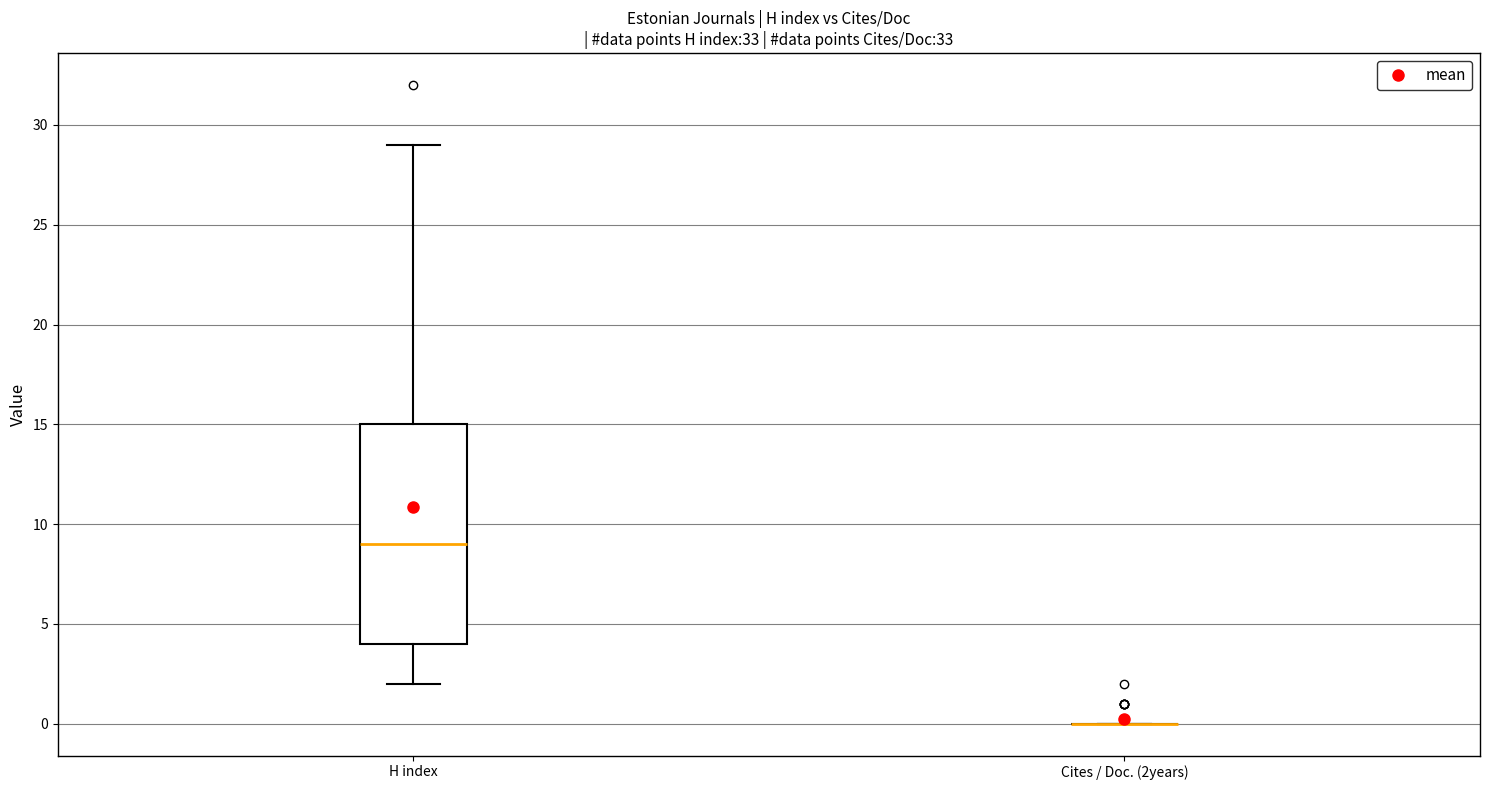

Reading left to right, transcribe this box plot: for each box, give where its median line is, the range the box spans, and where its two whiskers end, as read against the y-axis. The values are not printed on the chart, so give them approximately, as read against the axis.

H index: median 9, box 4 to 15, whiskers 2 to 29
Cites / Doc. (2years): box collapsed to a line at 0, whiskers 0 to 0